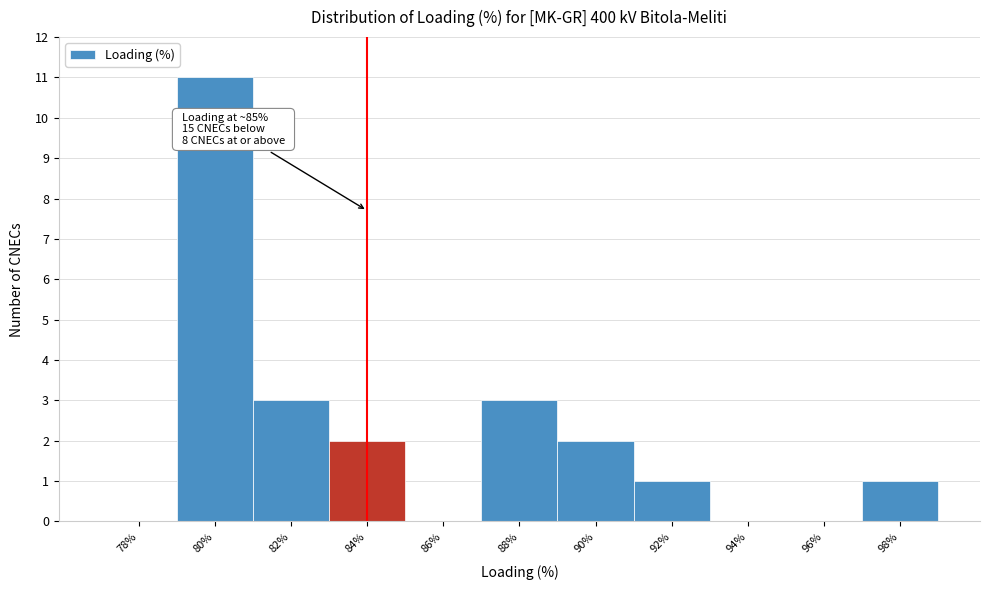

Reading right to left, transcribe all the data shown in this chart.

98%=1	96%=0	94%=0	92%=1	90%=2	88%=3	86%=0	84%=2	82%=3	80%=11	78%=0